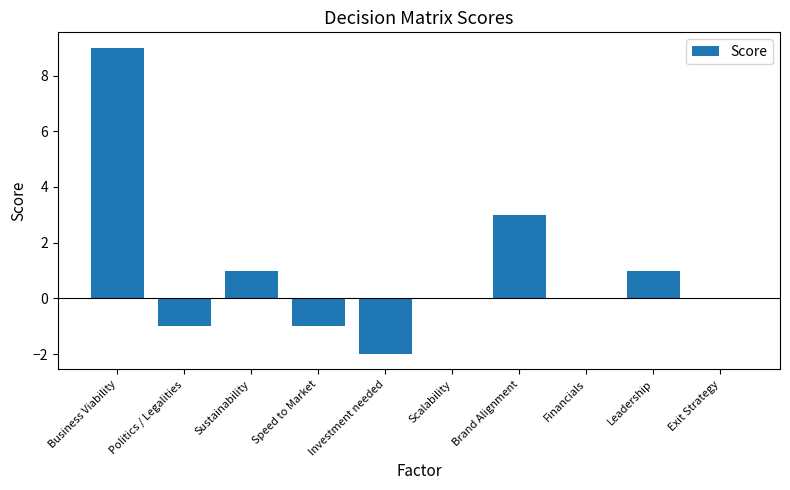

The chart shows a value of 1 at Leadership. True or false?

True